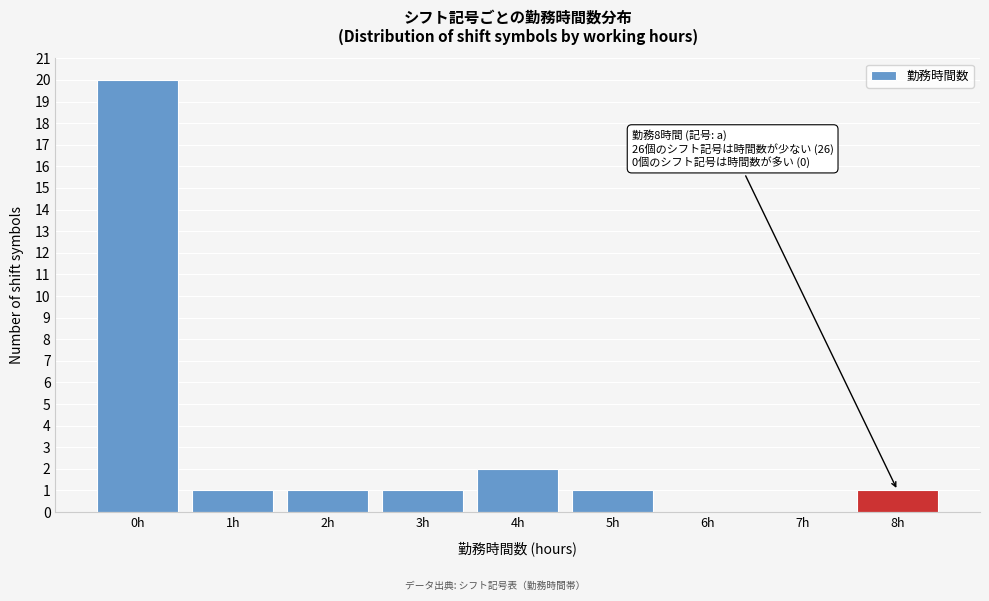

Reading right to left, extract all data points from this chart.

8h=1	7h=0	6h=0	5h=1	4h=2	3h=1	2h=1	1h=1	0h=20